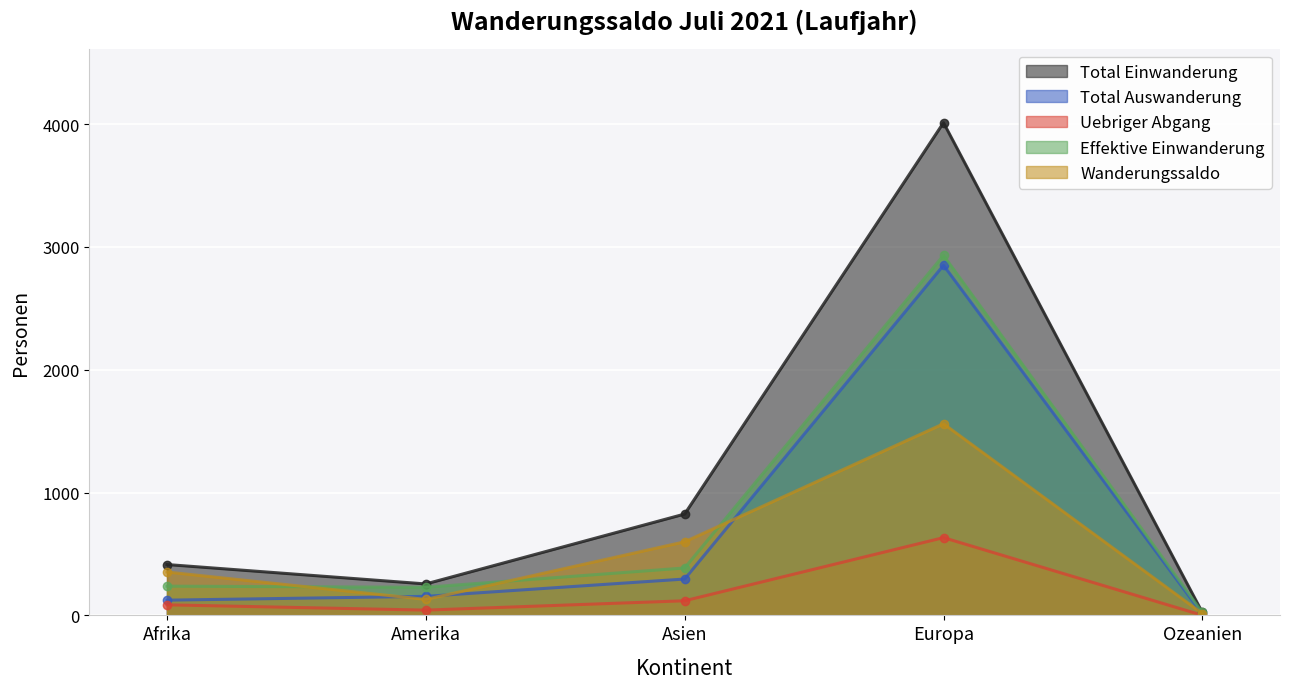

True or false: Wanderungssaldo and Uebriger Abgang intersect in this chart.

False